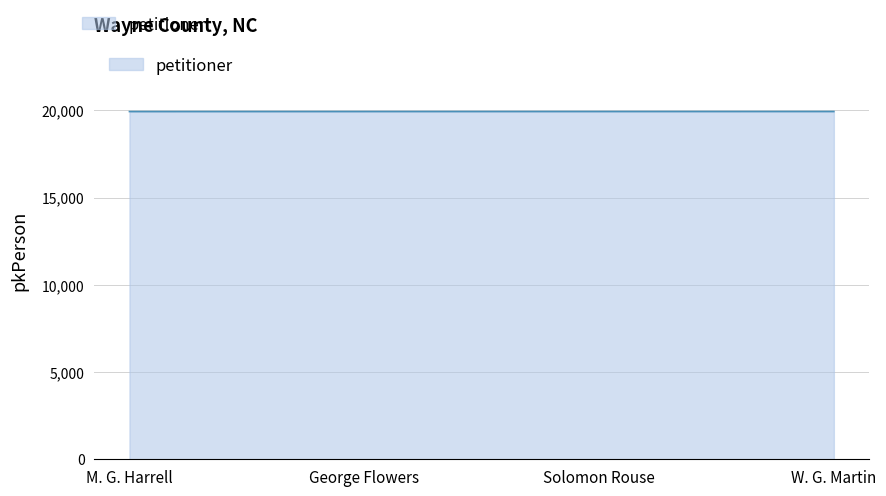

Approximately how many times larger is the value at W. G. Martin compared to Solomon Rouse?

1.0